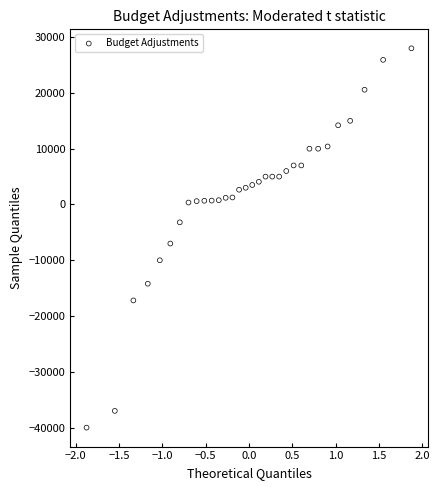

What is the range of Y values (max minus min)?

68000